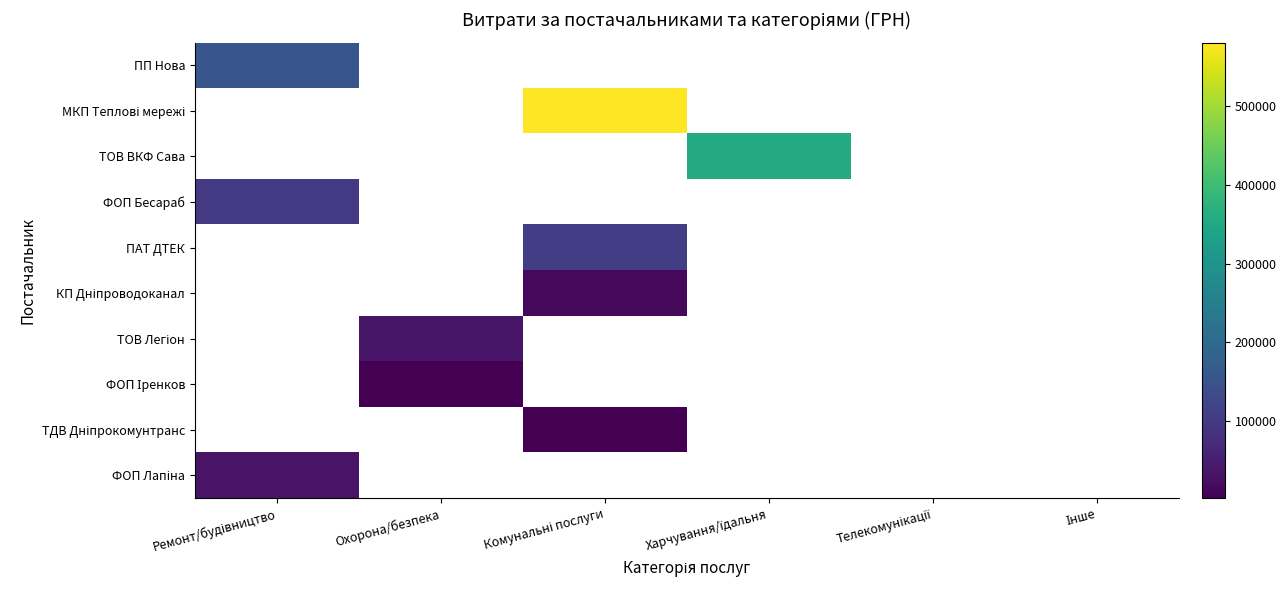

At which category does the chart reach its minimum across all series?

Комунальні послуги